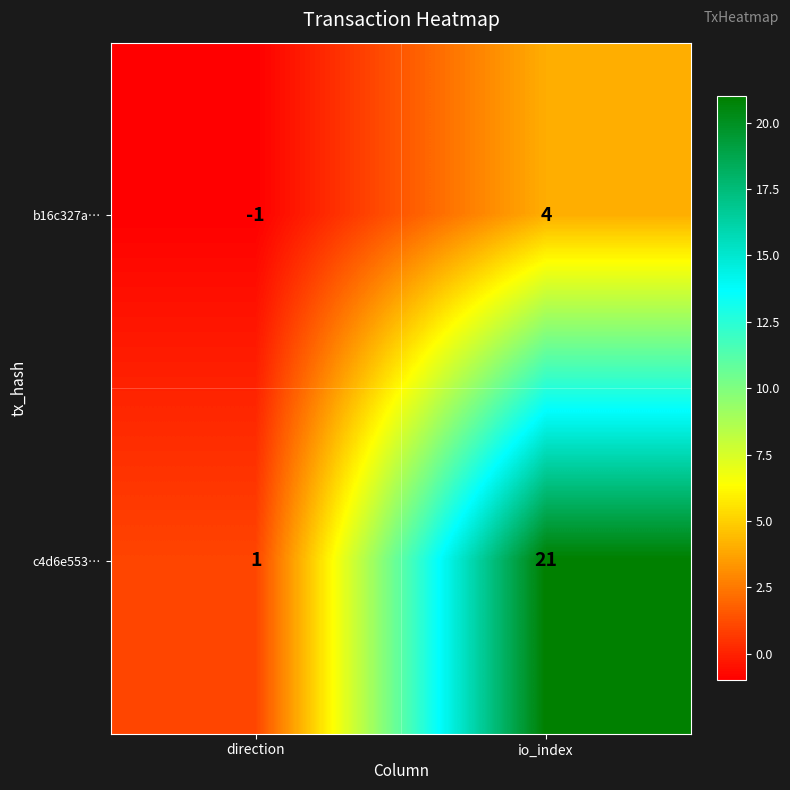

At which category is the sum across all series the highest?

io_index